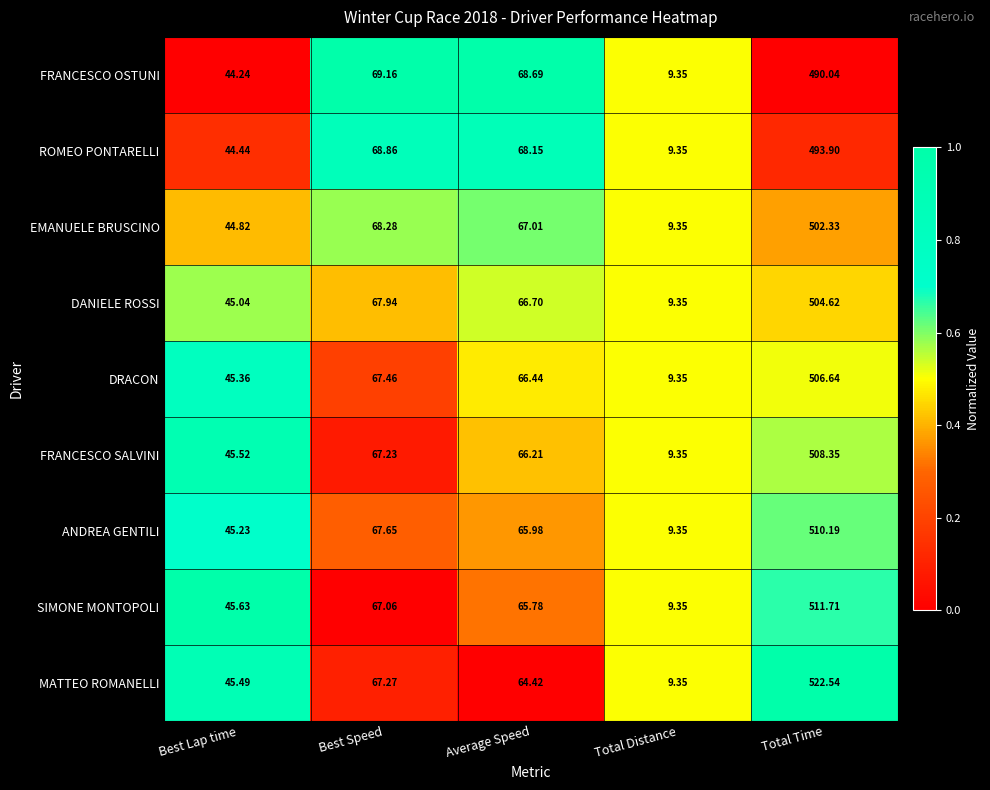

At which category is the sum across all series the highest?

Total Time